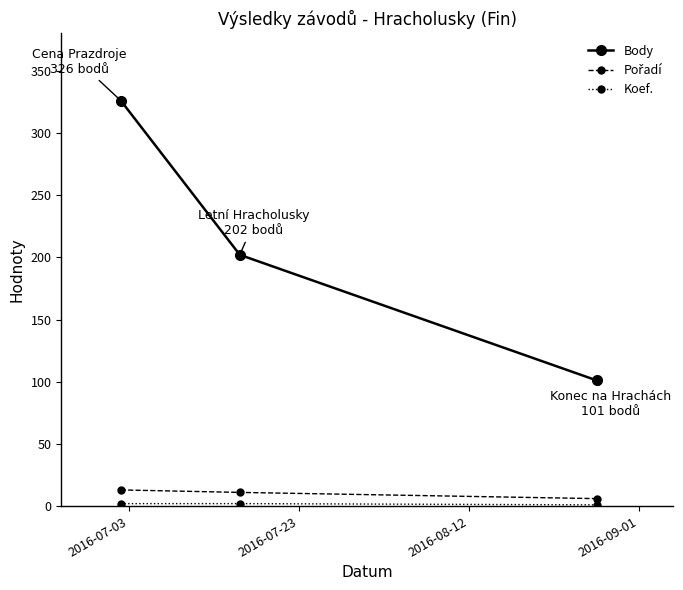

Which series has the largest total across all categories?

Body